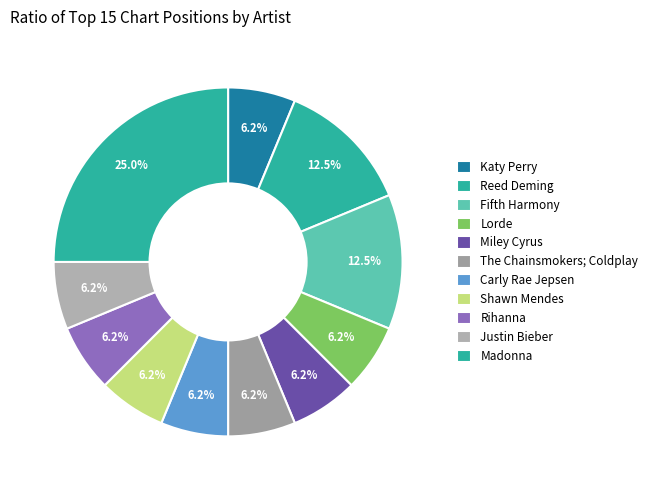

What is the smallest slice in the pie chart?

Katy Perry